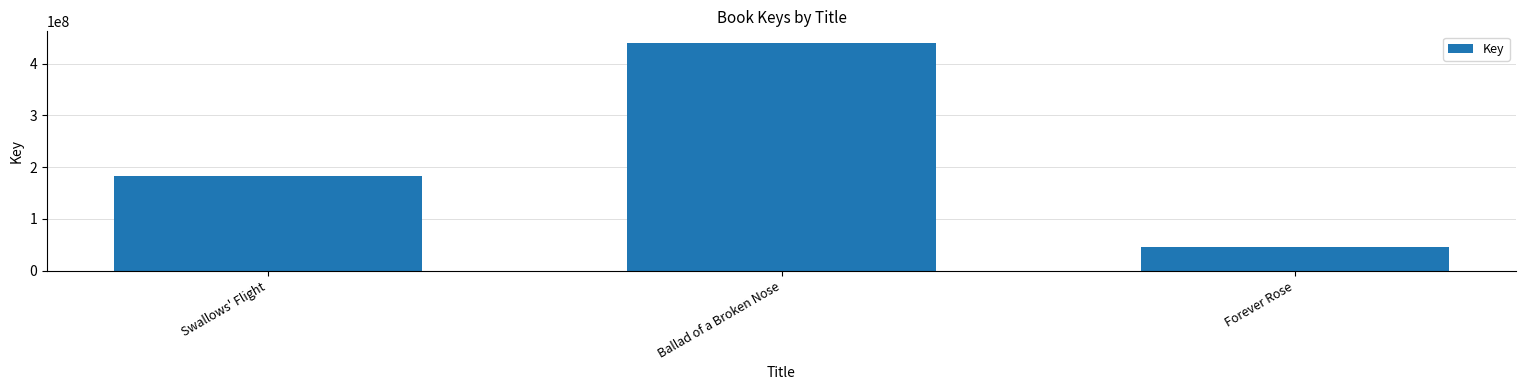

Reading left to right, transcribe all the data shown in this chart.

Swallows' Flight=182476784	Ballad of a Broken Nose=440380545	Forever Rose=45380372